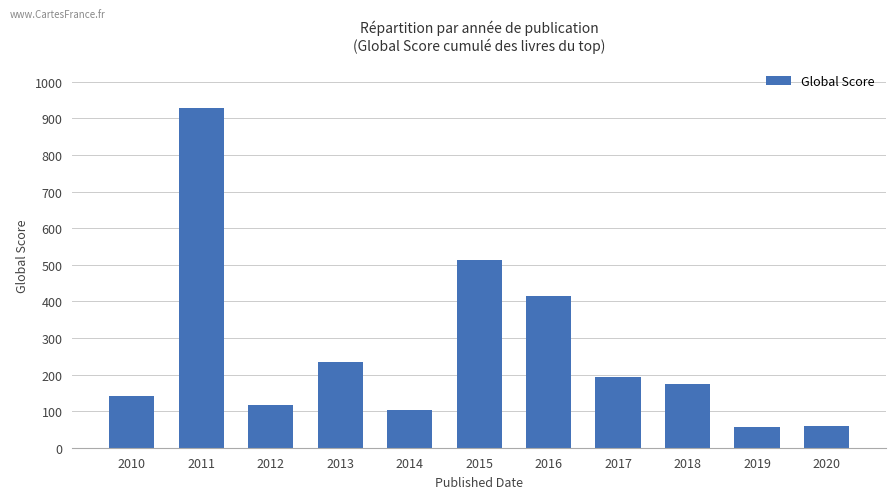

What is the change in value from 2011 to 2012?

-811